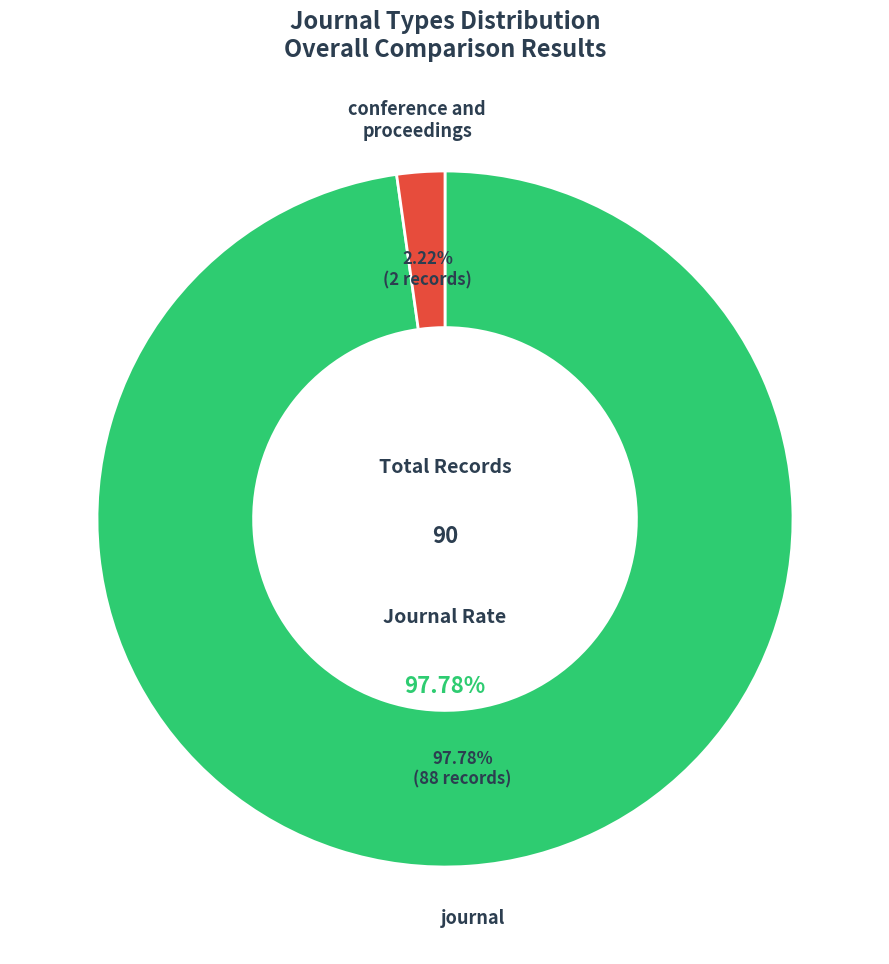

How many segments does this pie chart have?

2